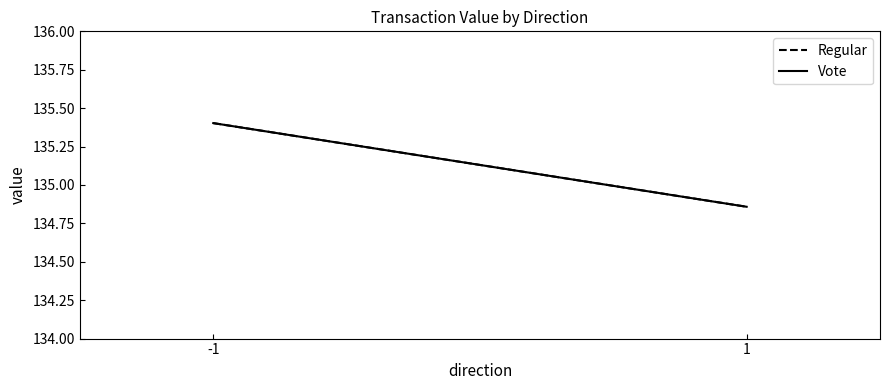

What is the sum of the Regular values at 1 and -1?

270.3